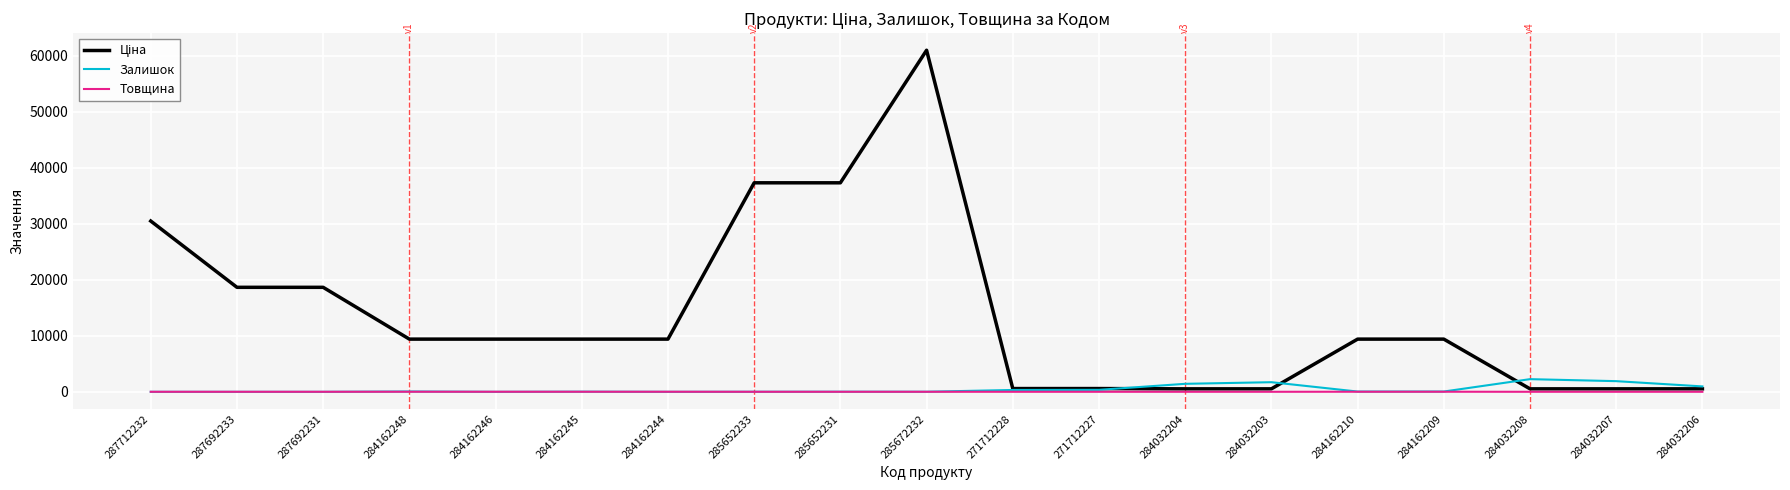

Which label corresponds to the largest value in the chart?

285672232